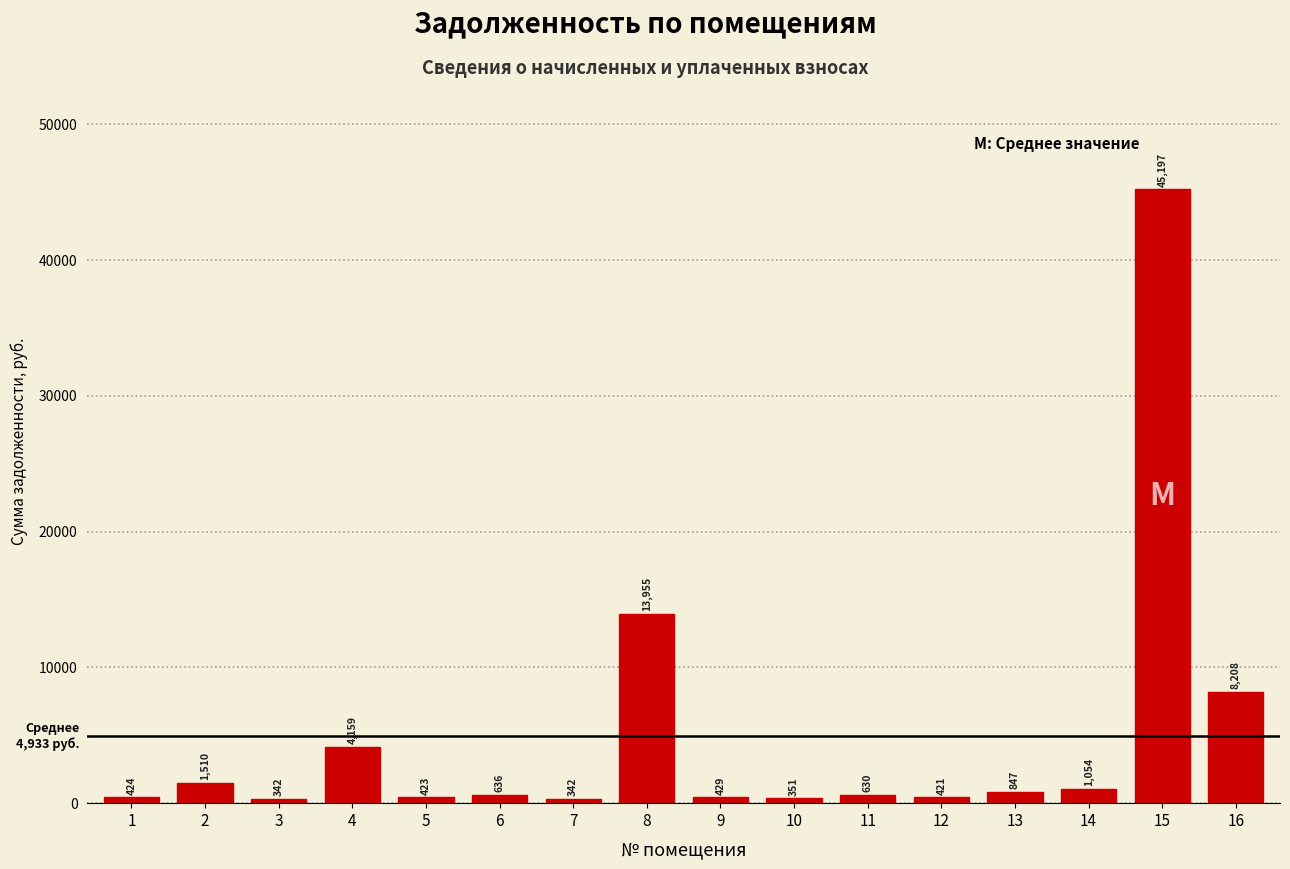

What is the average value?

4933.0